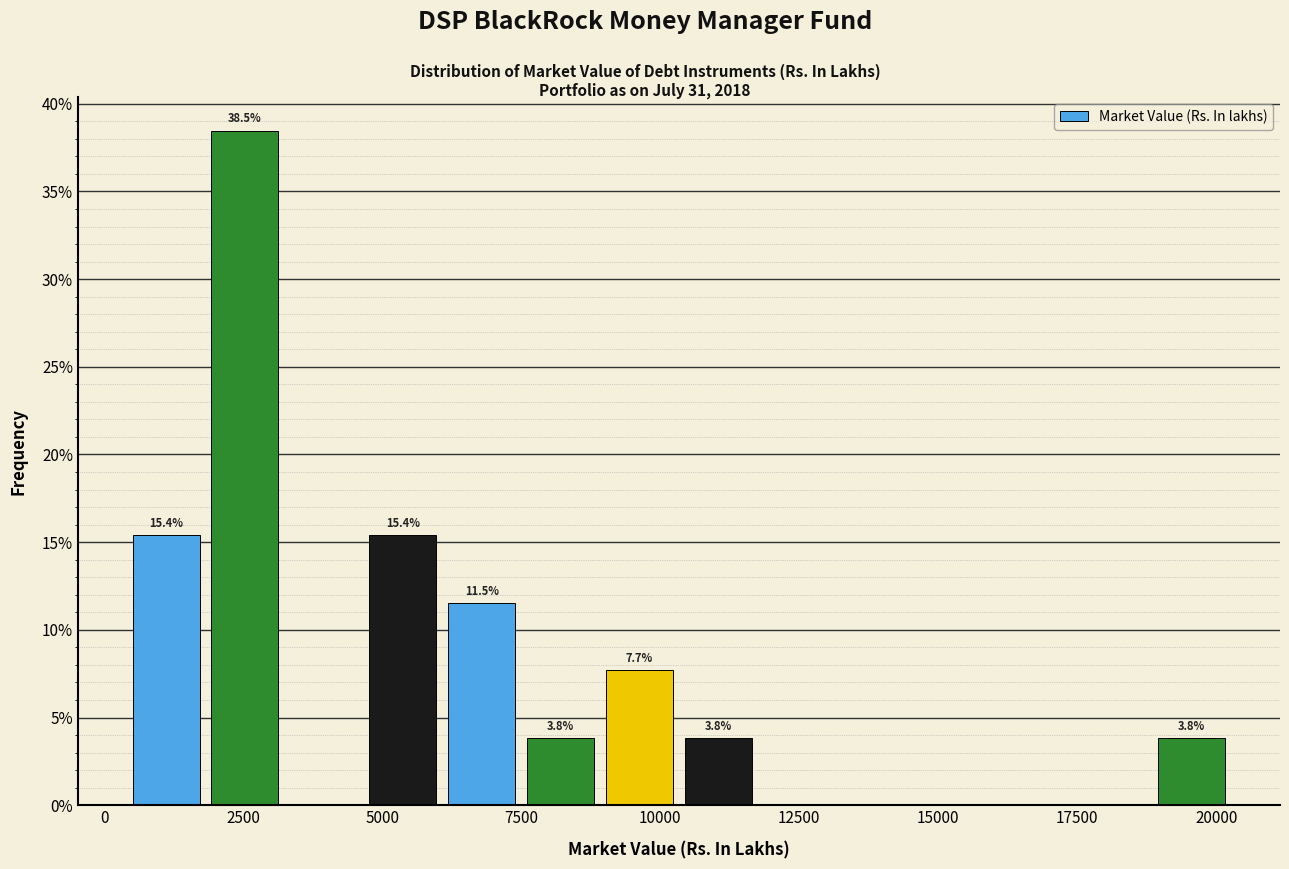

Around what value on the x-axis is the tallest bar? Give the approximate position of its centre, as read against the axis.

2500